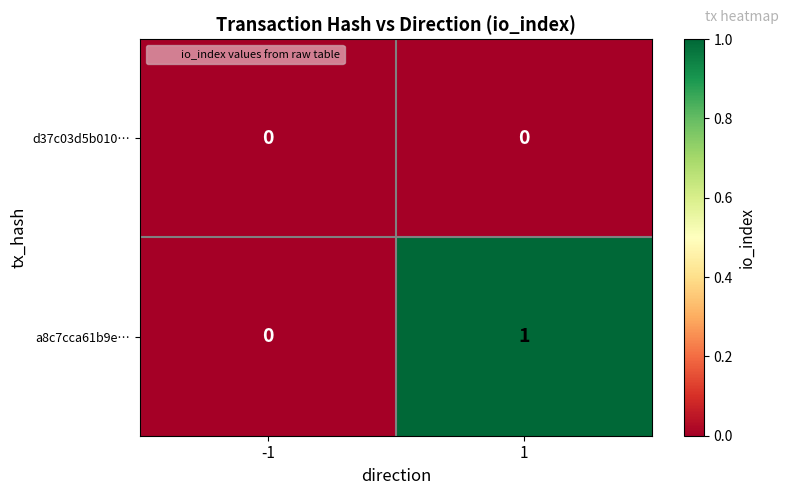

Which series has the widest spread of values?

a8c7cca61b9e…